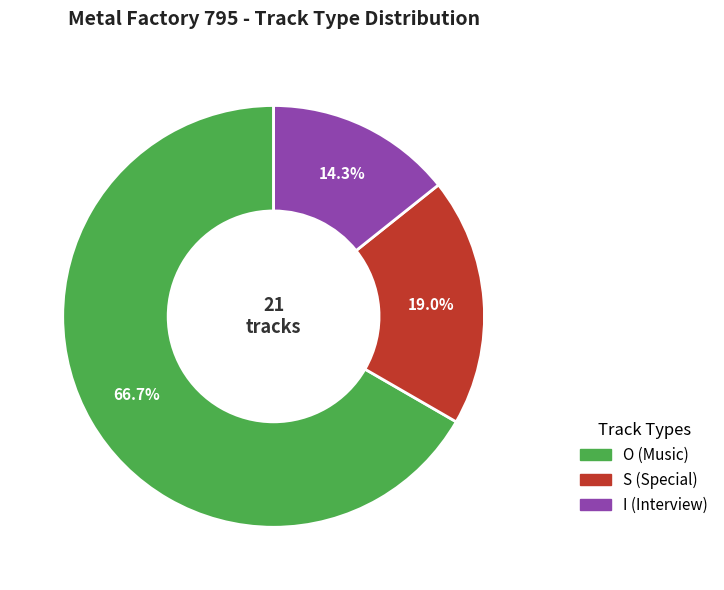

Does O represent more than half of the total?

Yes